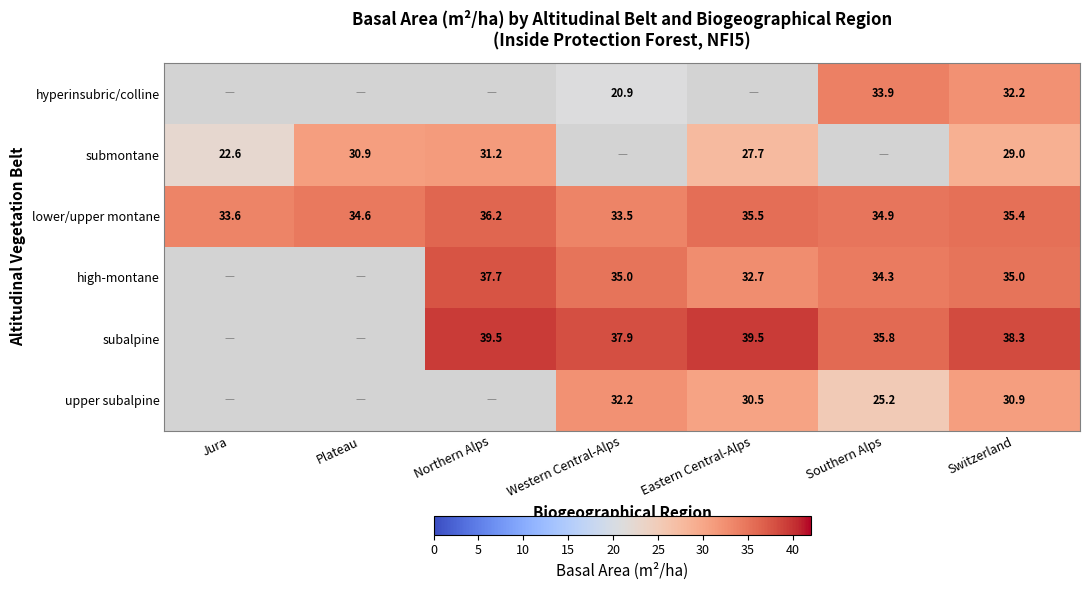

The value of subalpine at Northern Alps is 60.2. True or false?

False